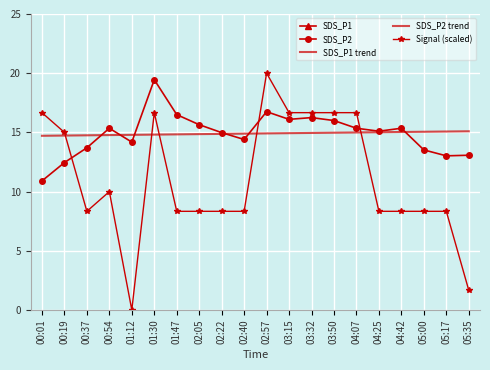

How many lines are shown in the chart?

5